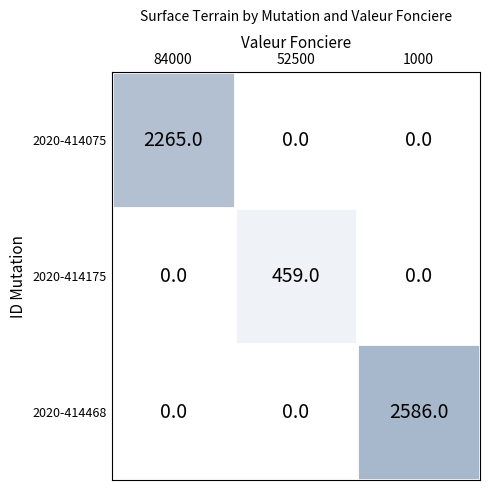

Count the number of data series in this chart.

3